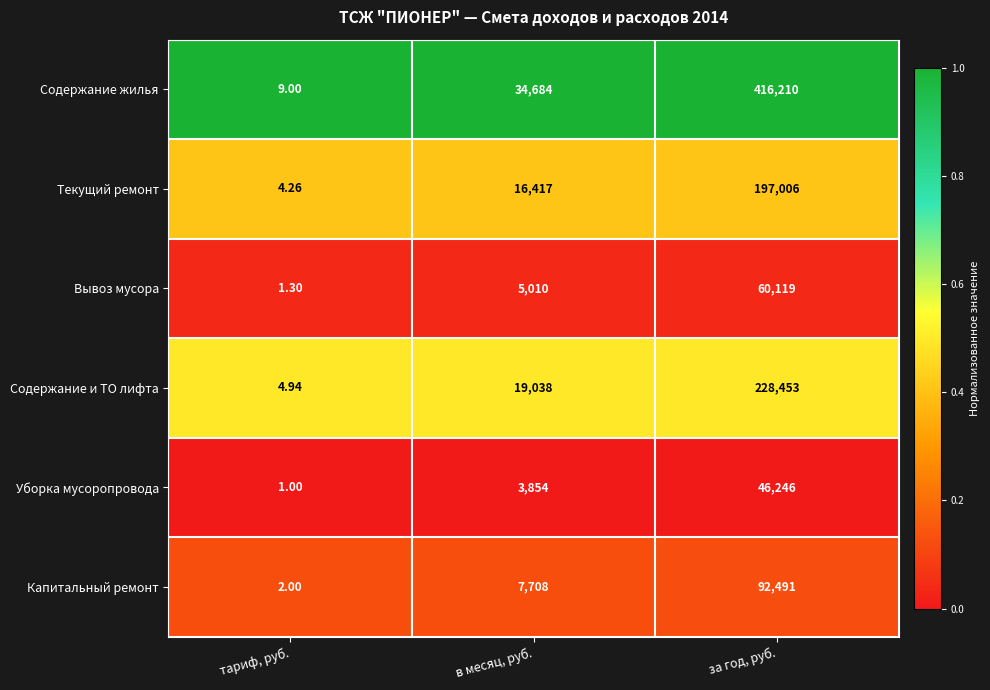

At тариф, руб., list the series in order from largest to smallest.

Содержание жилья, Содержание и ТО лифта, Текущий ремонт, Капитальный ремонт, Вывоз мусора, Уборка мусоропровода